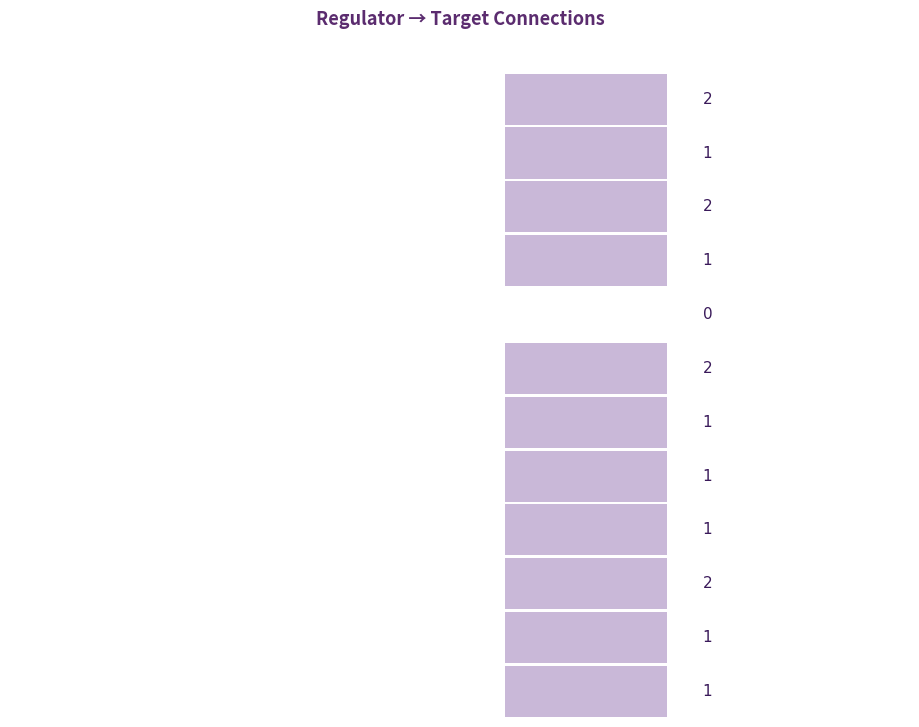

True or false: PDR1 has a value of 1 at SWI5.

False